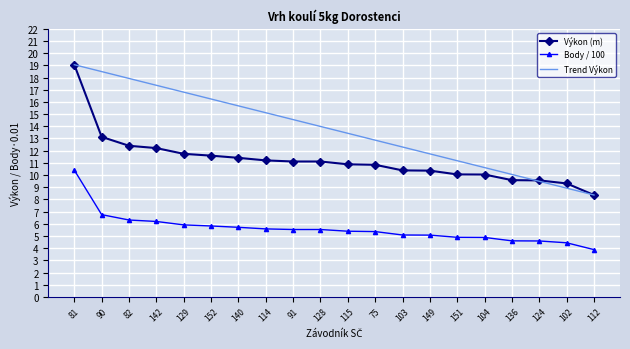

What is the difference between the Trend Výkon values at 142 and 115?

3.9